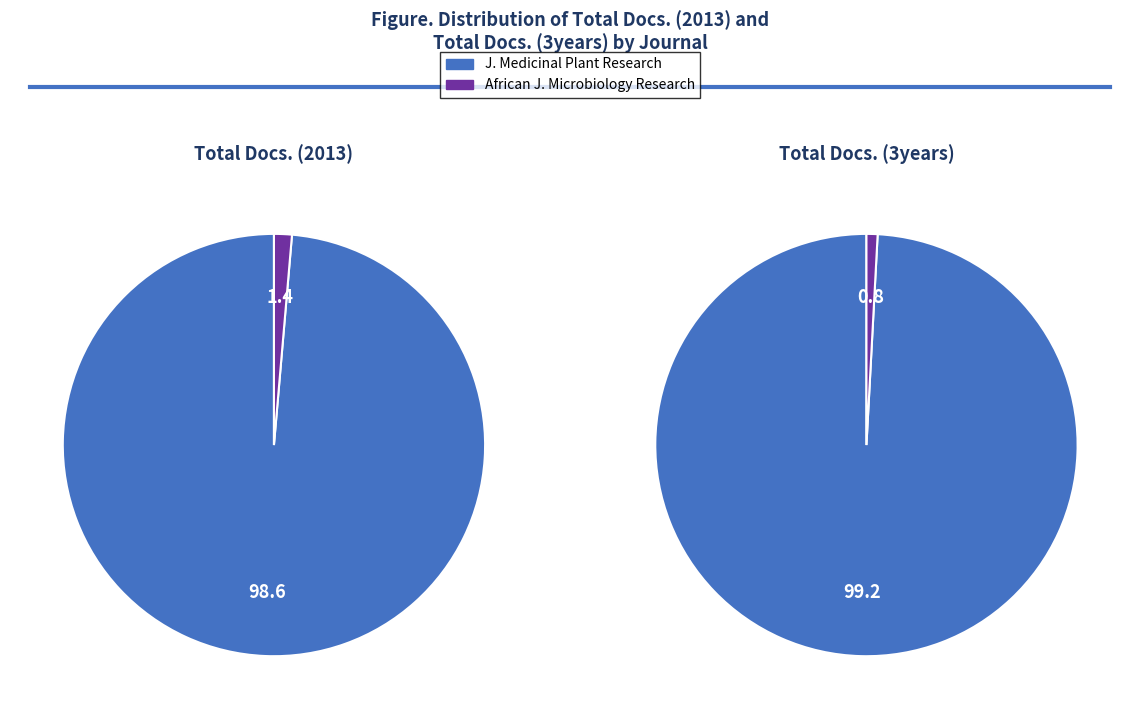

To the nearest percent, what portion does African Journal of Microbiology Research represent?

1%